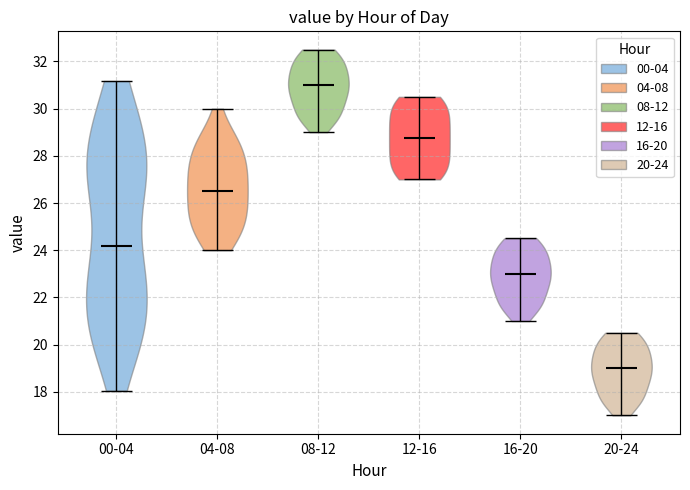

Which violin has the lowest median line?

20-24